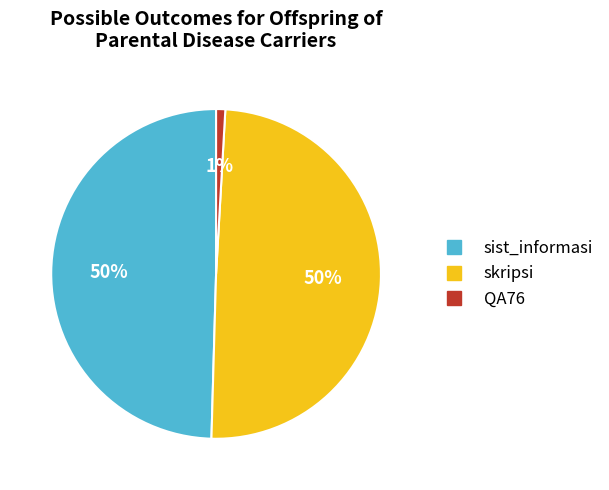

To the nearest percent, what is the combined percentage of sist_informasi and skripsi?

99%